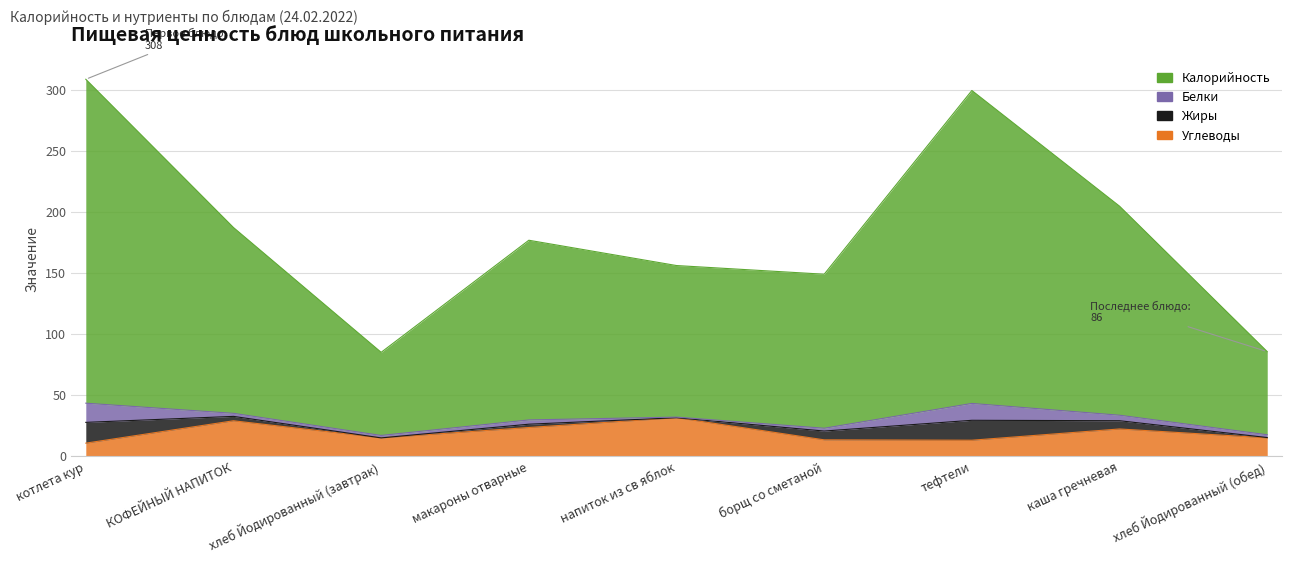

True or false: Углеводы and Калорийность intersect in this chart.

False